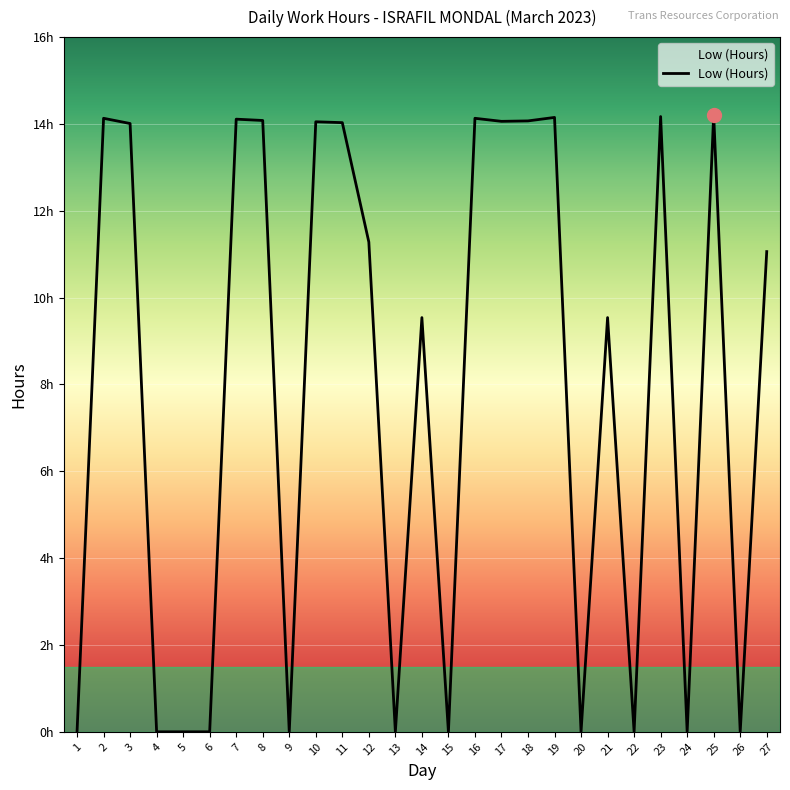

Does the chart display data point markers on the line(s)?

No